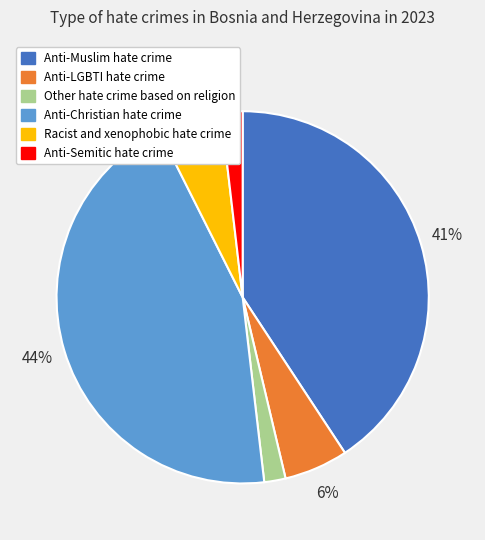

Is it true that Racist and xenophobic hate crime is 1% of the pie?

False